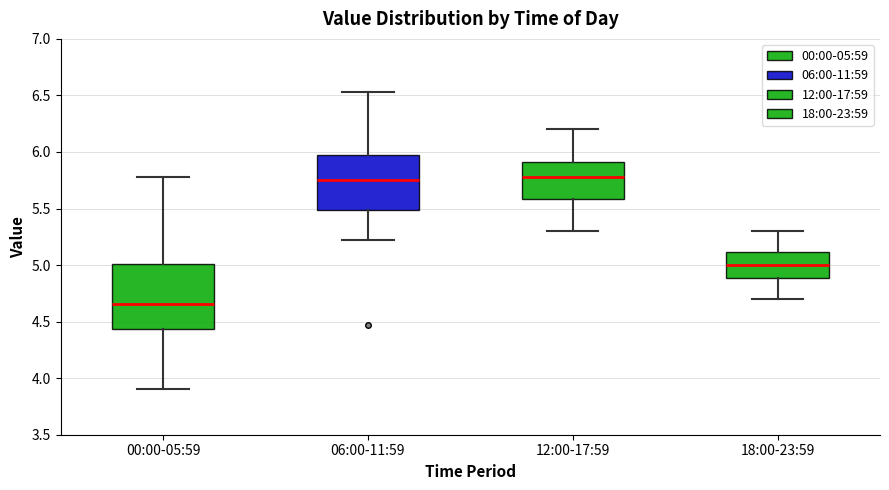

Reading left to right, transcribe this box plot: for each box, give where its median line is, the range the box spans, and where its two whiskers end, as read against the y-axis. The values are not printed on the chart, so give them approximately, as read against the axis.

00:00-05:59: median 4.65, box 4.45 to 5.00, whiskers 3.90 to 5.80
06:00-11:59: median 5.75, box 5.50 to 6.00, whiskers 5.20 to 6.55
12:00-17:59: median 5.80, box 5.60 to 5.90, whiskers 5.30 to 6.20
18:00-23:59: median 5.00, box 4.90 to 5.10, whiskers 4.70 to 5.30